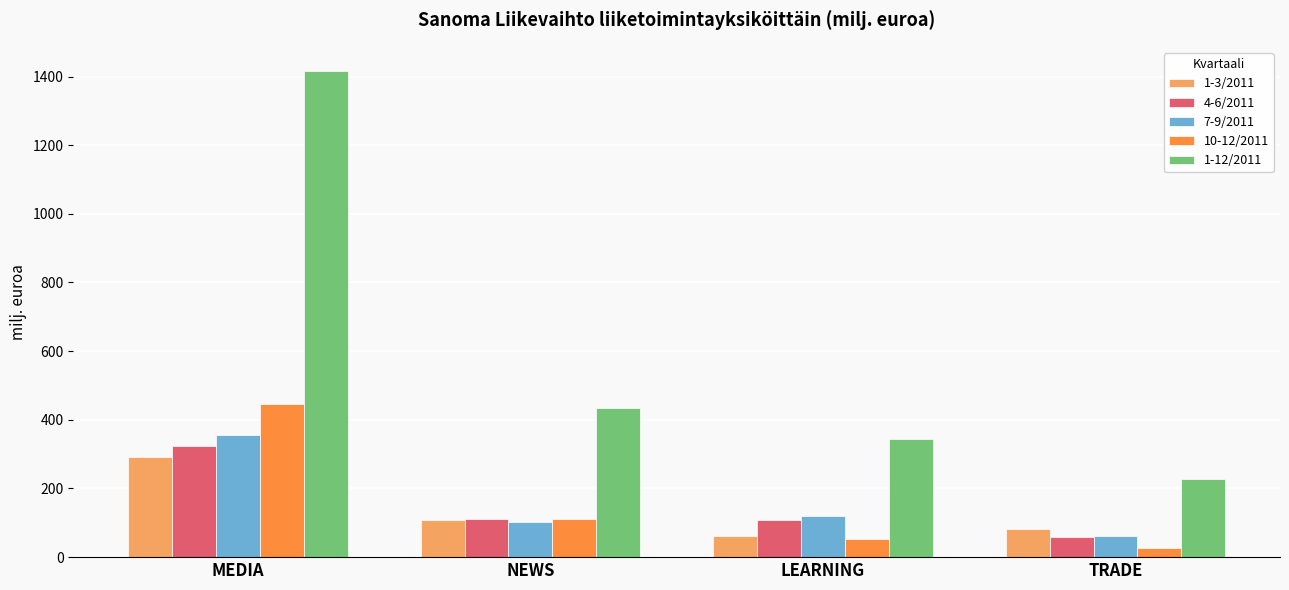

What value does the 4-6/2011 series have at NEWS?

112.2